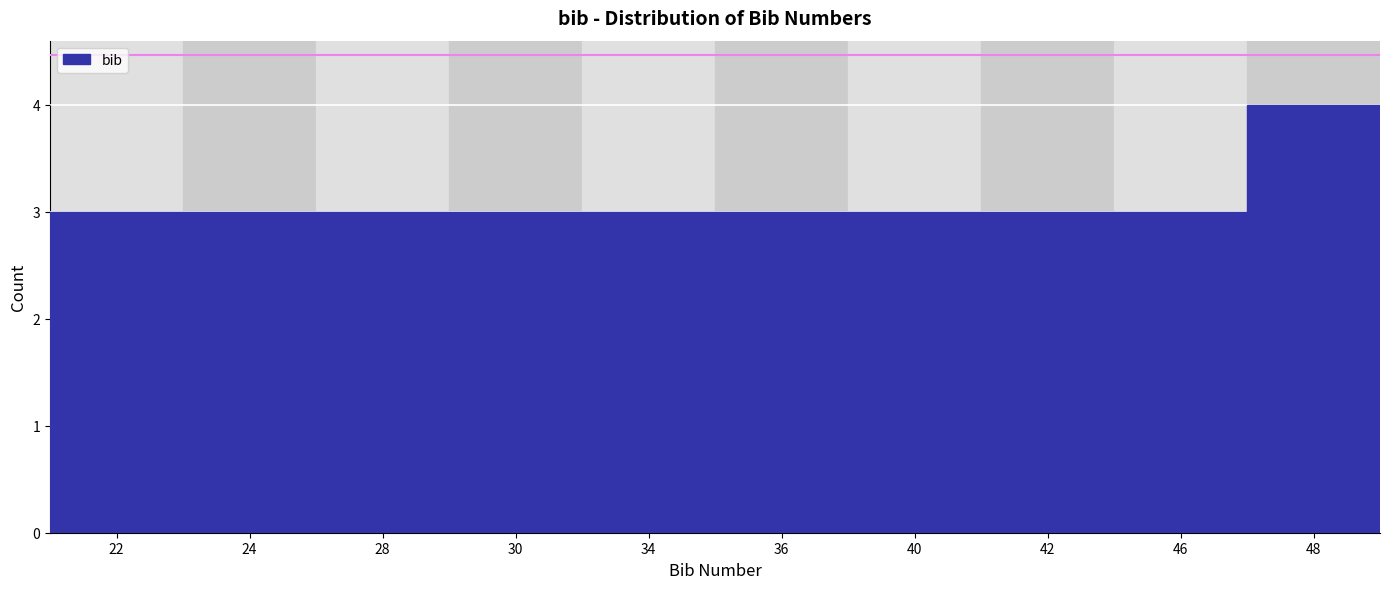

Reading left to right, transcribe all the data shown in this chart.

3	3	3	3	3	3	3	3	3	4